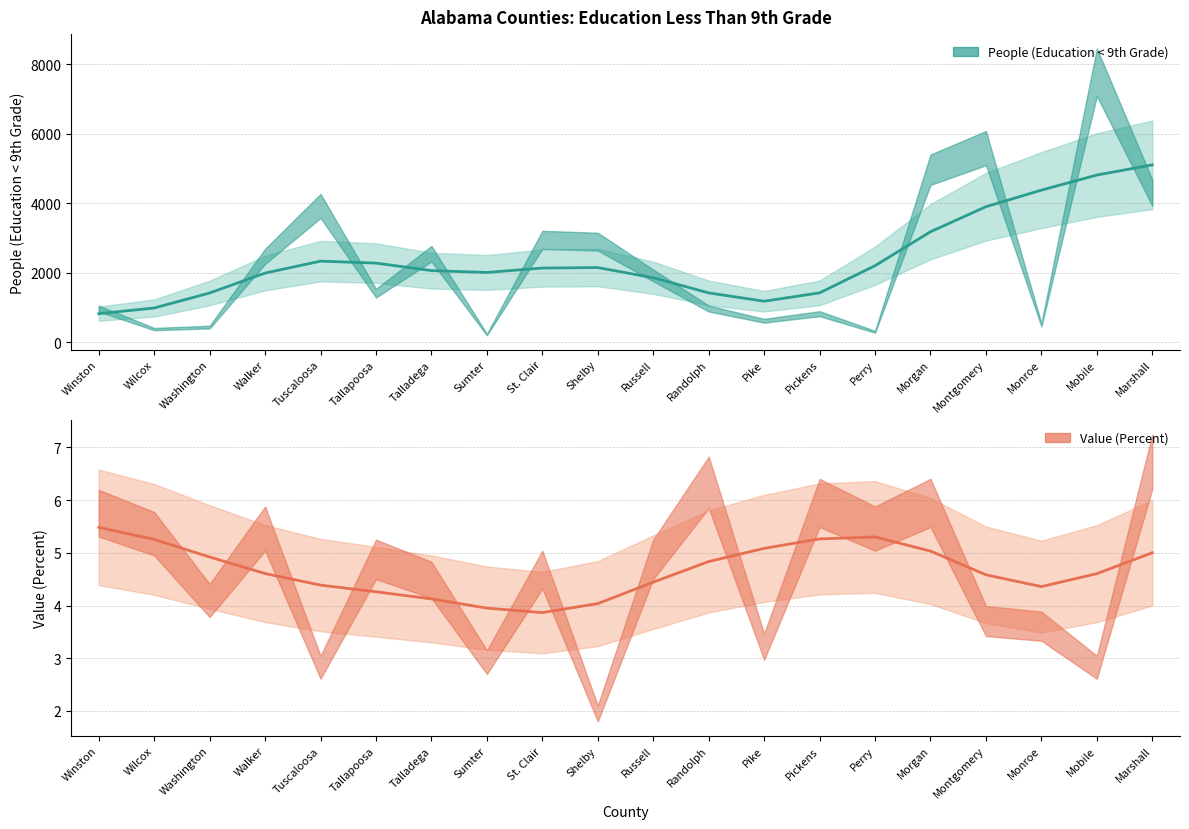

How many interior local peaks does the People (Education < 9th Grade) series have?

2